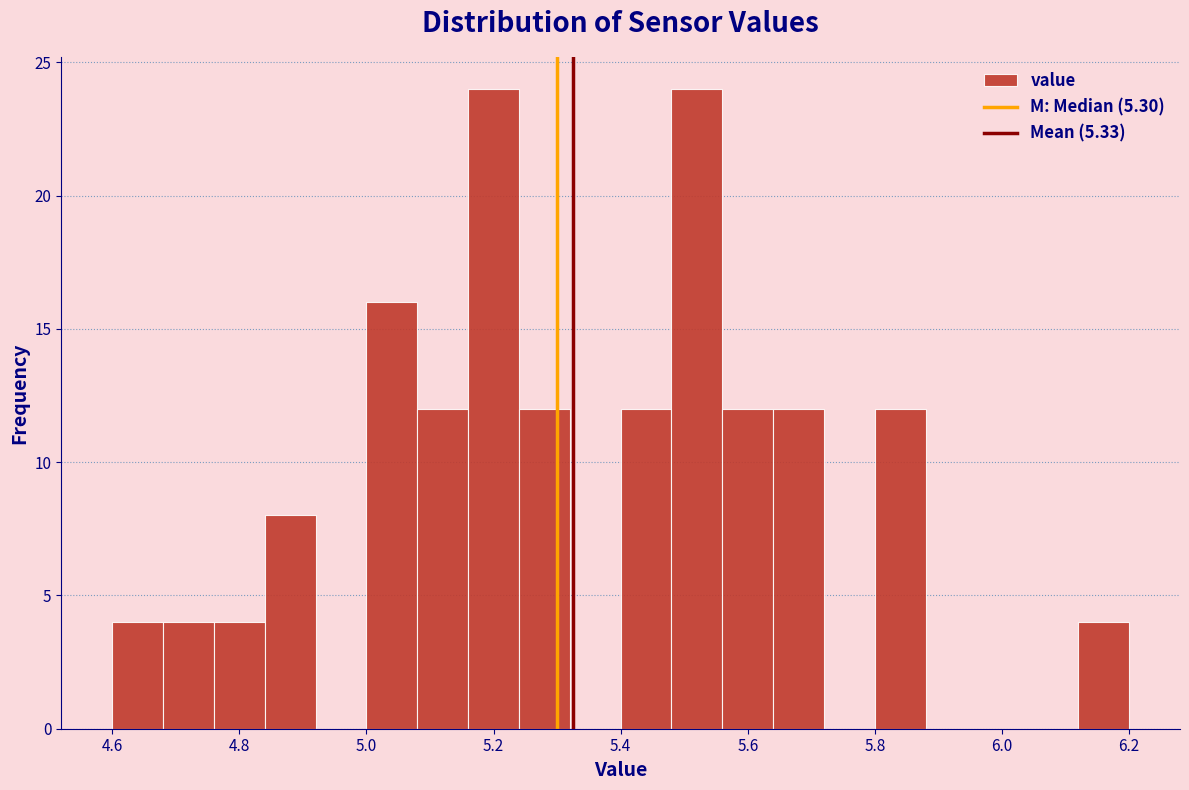

What is the height of the bar covering 5.40 to 5.48 on the x-axis? The values are not printed on the chart, so give them approximately, as read against the axis.

12